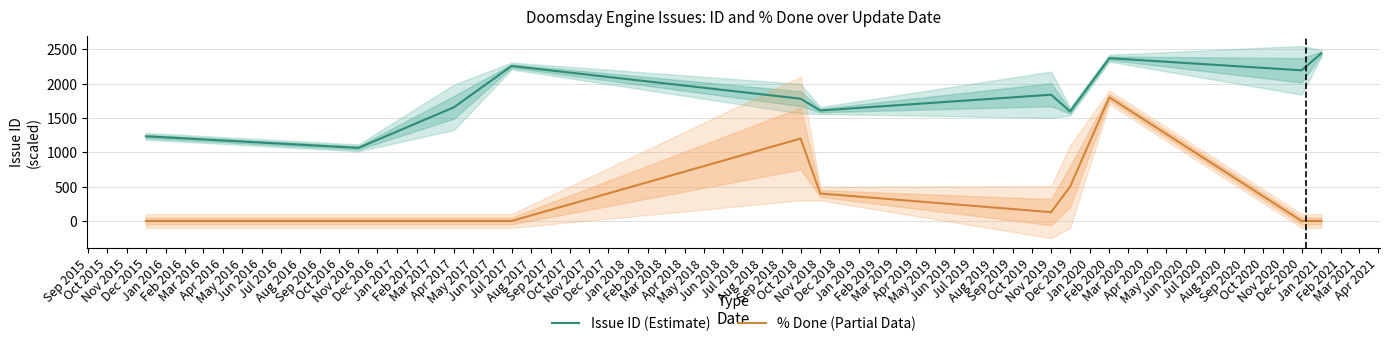

What is the sum of all % Done (Partial Data) values?

4028.6